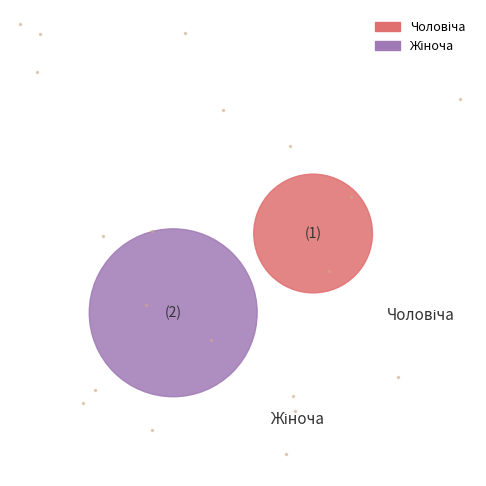

What is the ratio of the value at Чоловіча to the value at Жіноча?

0.5